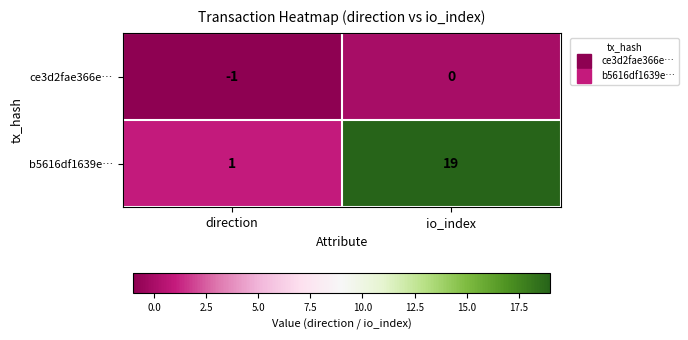

The value of b5616df1639e… at direction is 1. True or false?

True